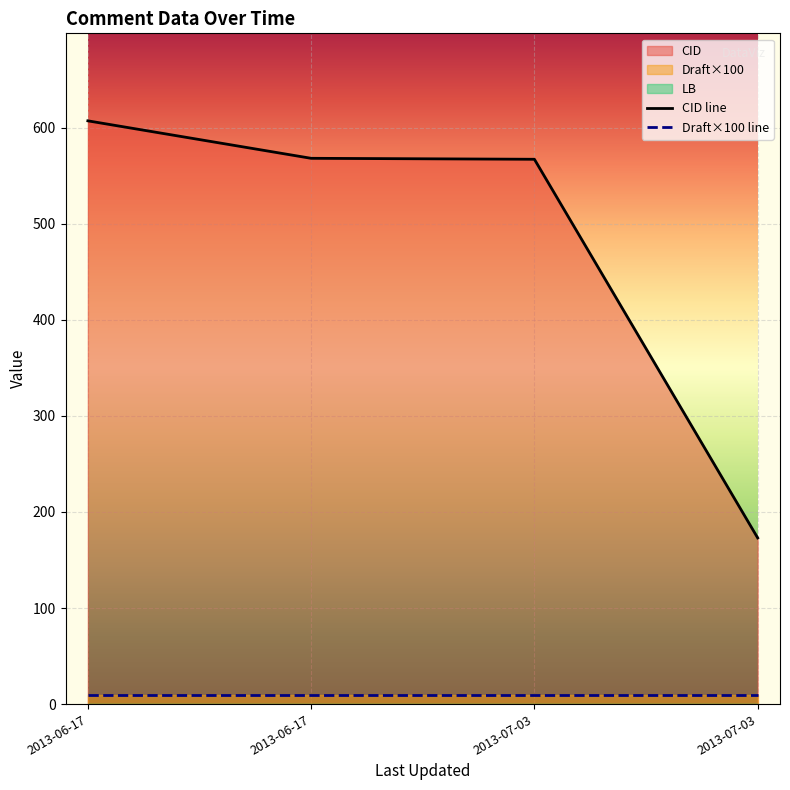

At how many categories does at least one series exceed 244?

3